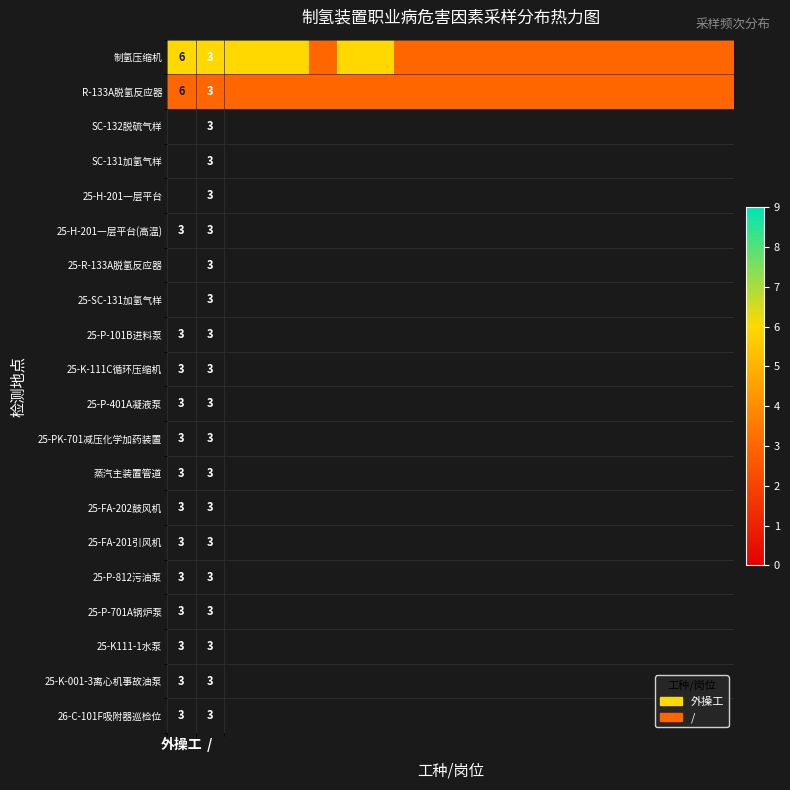

True or false: R-133A脱氢反应器 has a value of 6 at 外操工.

True